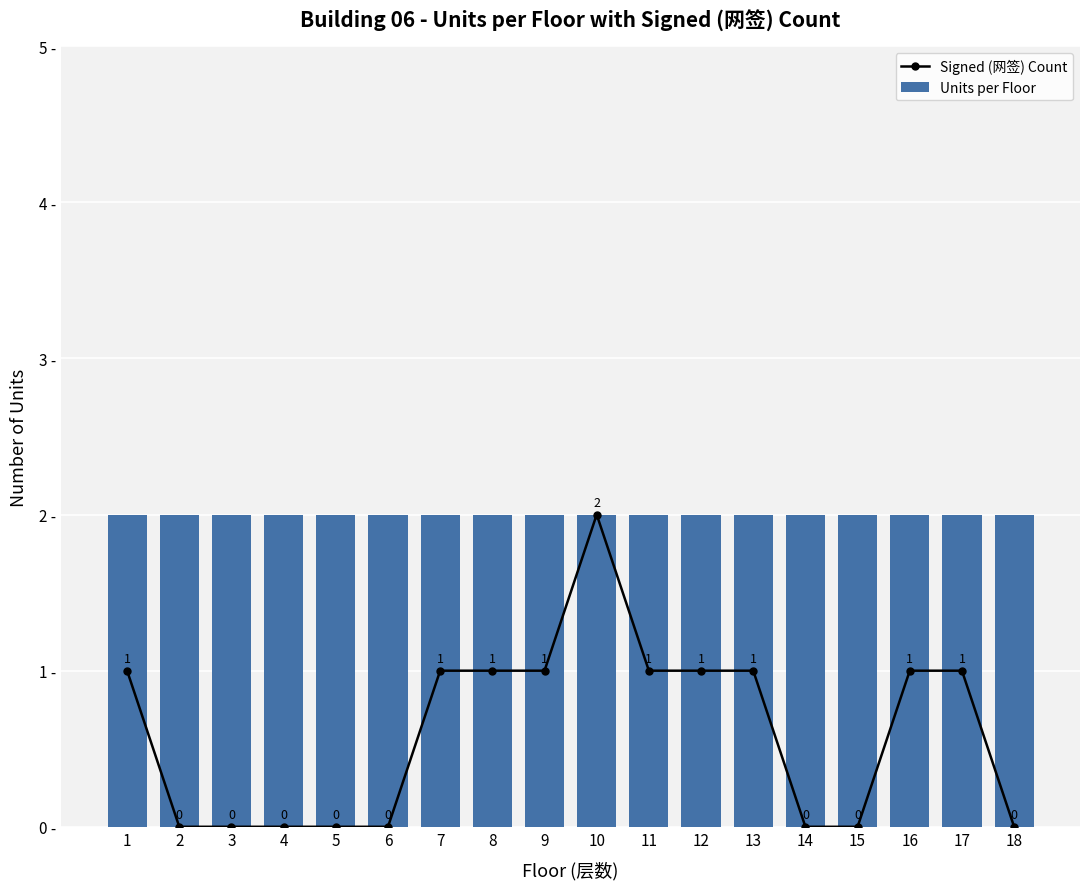

What is the average value of the Units per Floor series?

2